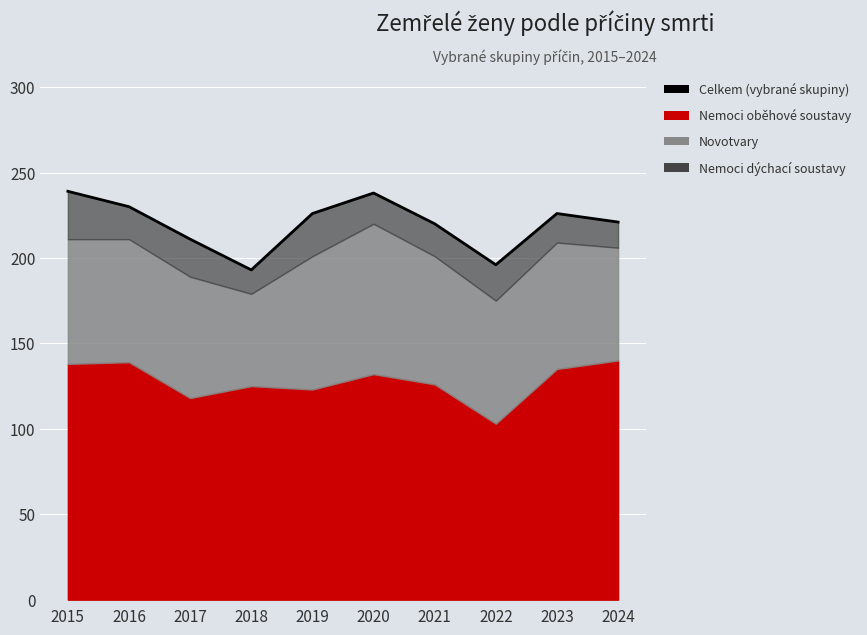

Count the number of values greater than 226.

3